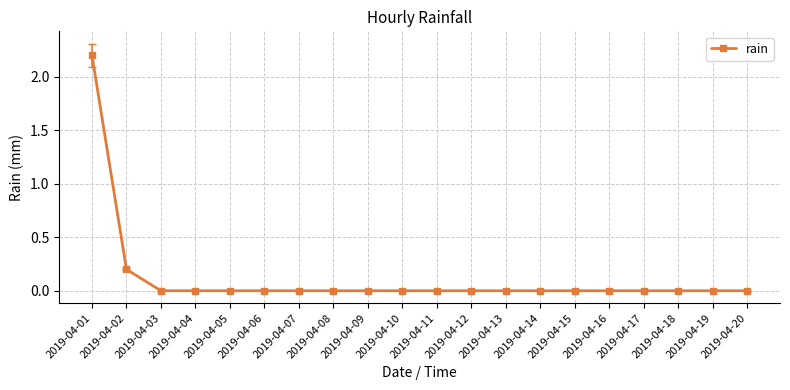

What is the difference between the maximum and second lowest values?

2.2